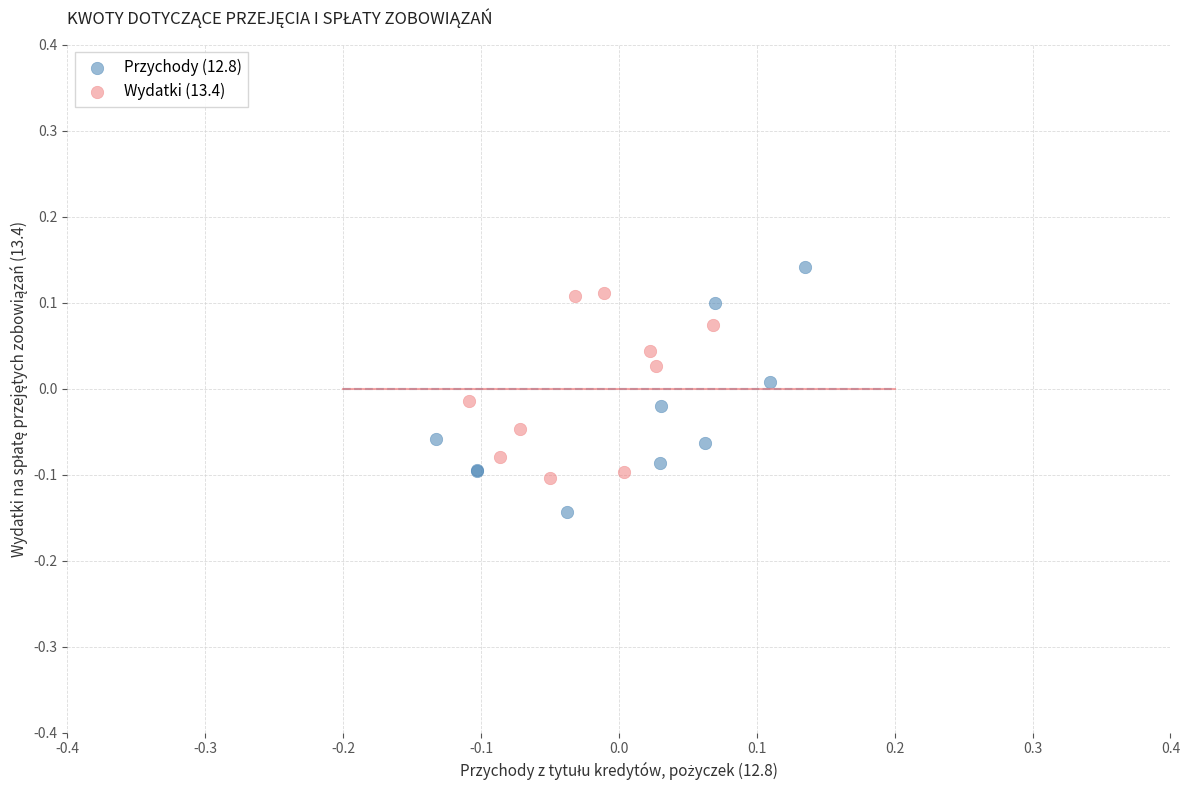

Which series has the largest Y range (max minus min)?

Przychody (12.8)